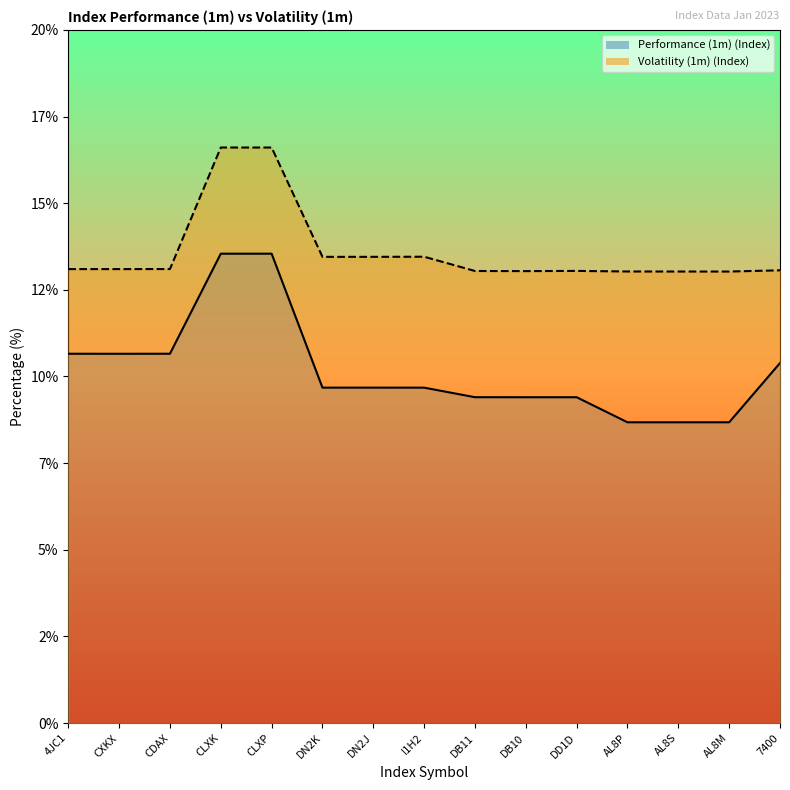

What is the difference between the highest and lowest values at DD1D?

3.6